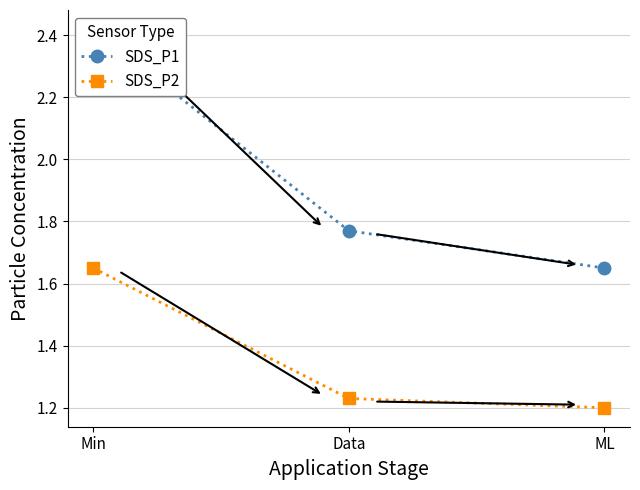

What is the average value of the SDS_P1 series?

1.9